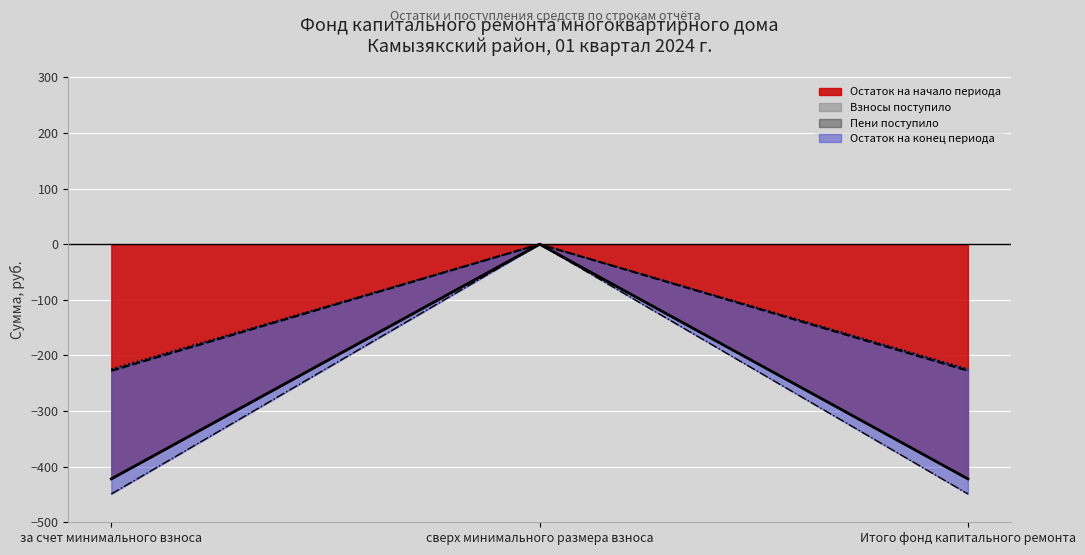

What is the label of the 3rd point from the right?

за счет минимального взноса